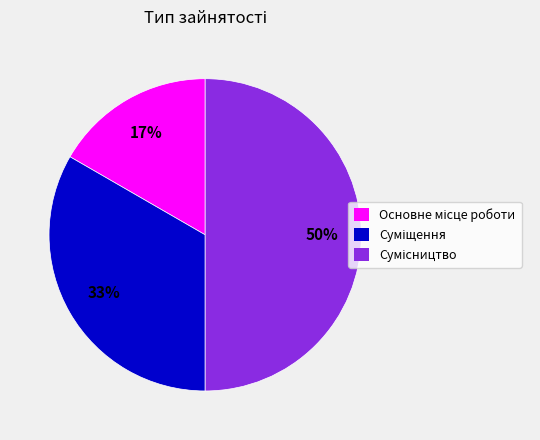

To the nearest percent, what is the average slice percentage?

33%